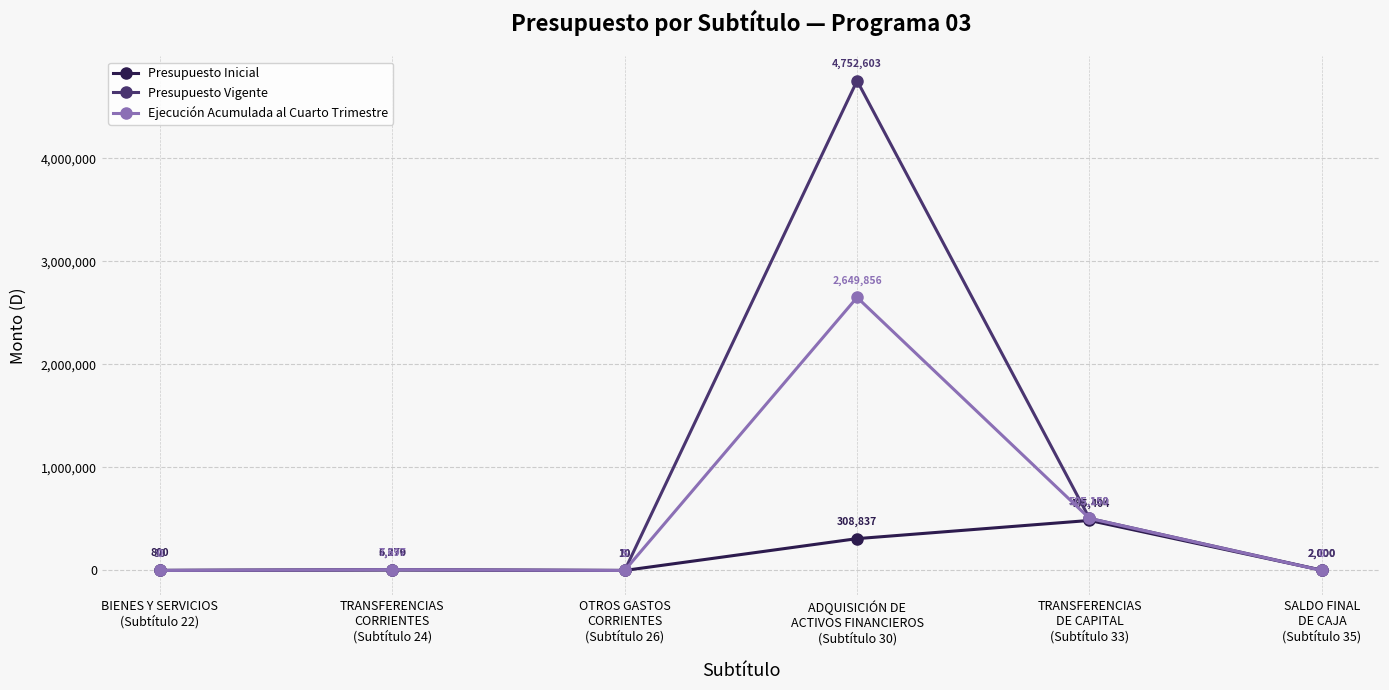

What is the greatest value displayed?

4752603